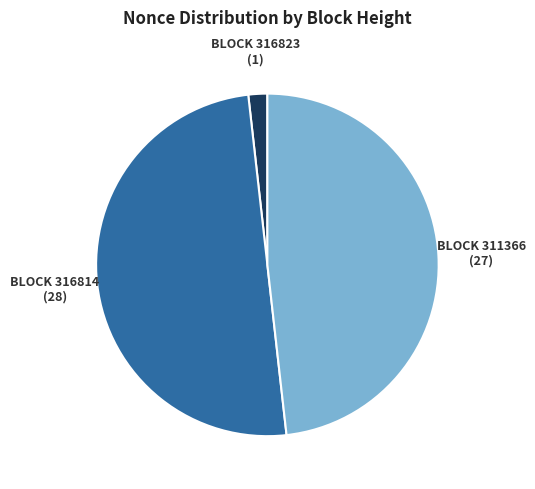

Is there any slice that represents more than half of the pie?

No